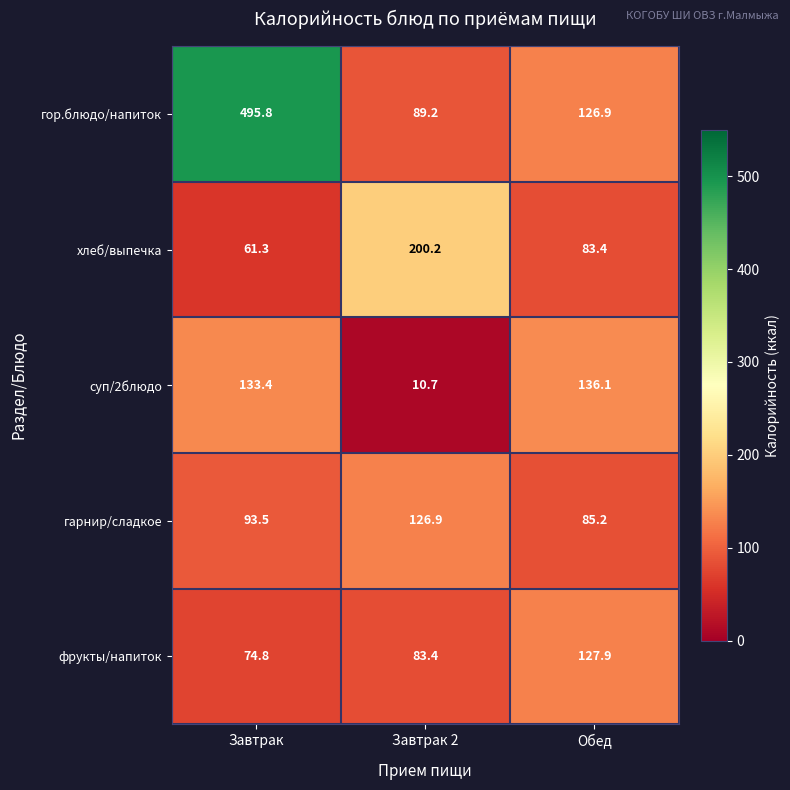

Where is фрукты/напиток nearest to the value 101?

Завтрак 2